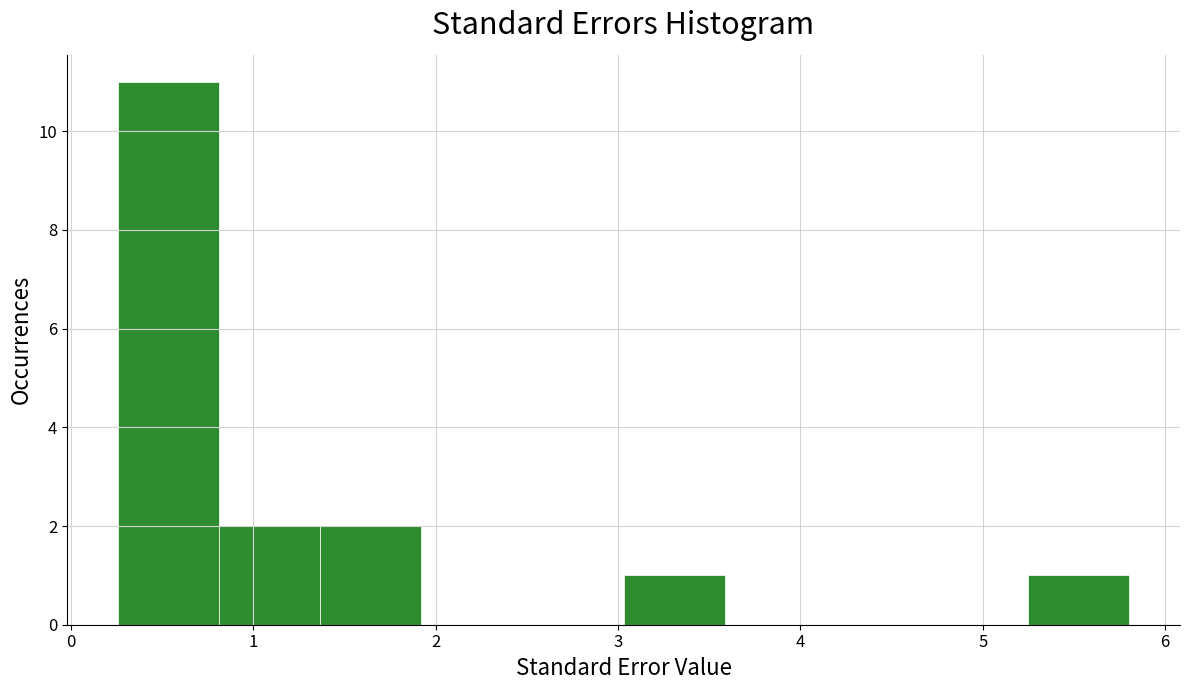

Reading left to right, list every bar in this chart as the range it spans on the x-axis followed by its height. Neither the bar edges nor the heights are printed on the chart, so give them approximately, as read against the axes.

0.3 to 0.8: 11
0.8 to 1.4: 2
1.4 to 1.9: 2
1.9 to 2.5: 0
2.5 to 3.0: 0
3.0 to 3.6: 1
3.6 to 4.1: 0
4.1 to 4.7: 0
4.7 to 5.2: 0
5.2 to 5.8: 1